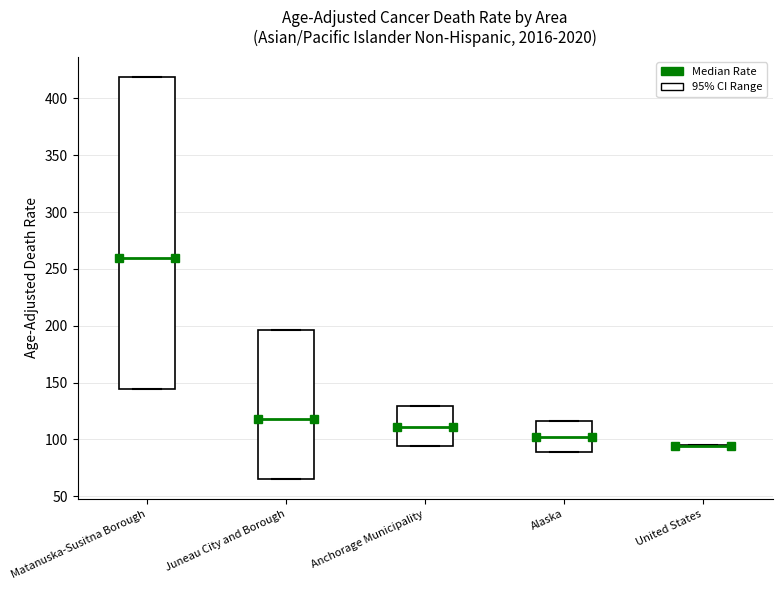

Where is the lower edge of the box for Anchorage Municipality on the y-axis? The values are not printed on the chart, so give them approximately, as read against the axis.

95